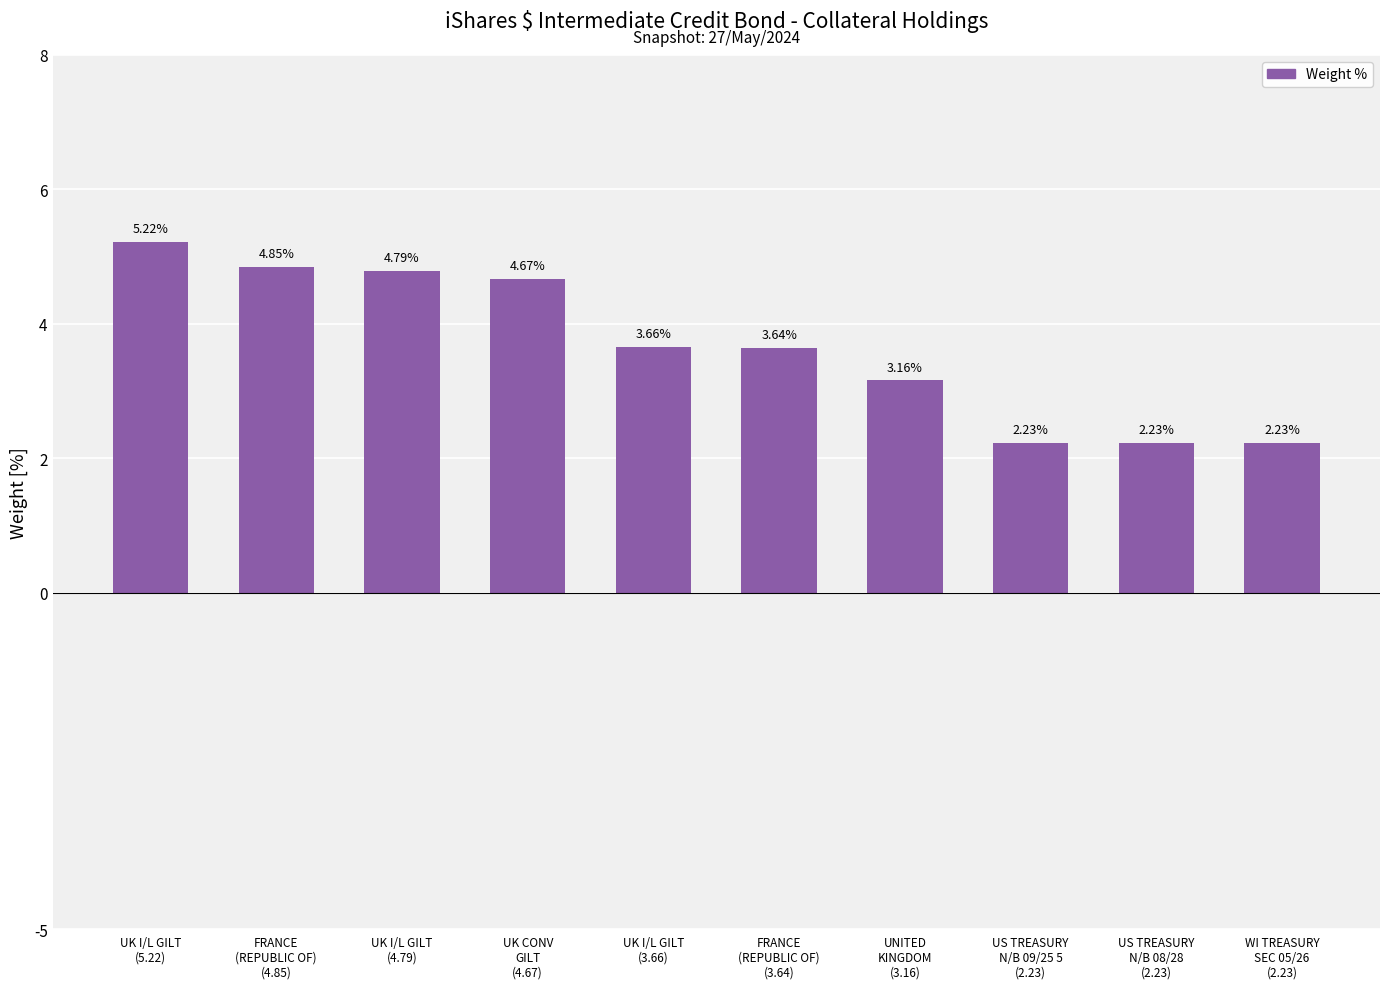

Where is the data nearest to the value 3?

UNITED
KINGDOM
(3.16)